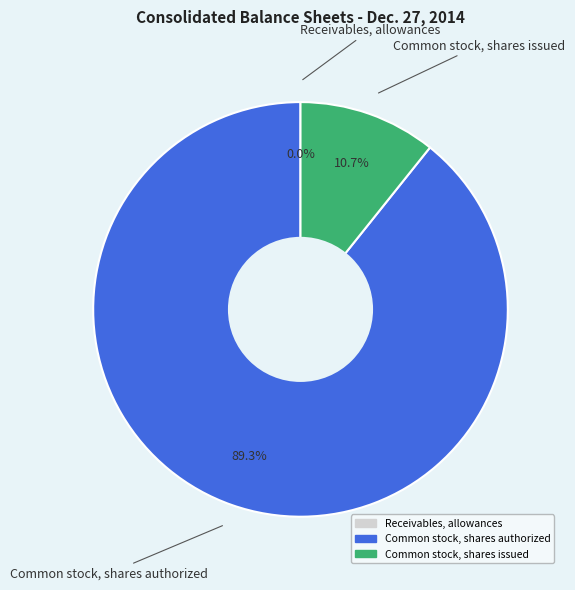

To the nearest percent, what is the combined percentage of Receivables, allowances and Common stock, shares authorized?

89%